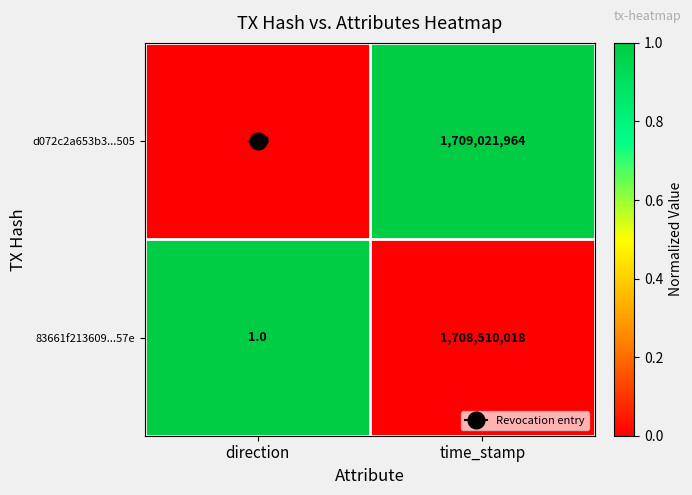

Count the number of categories in the chart.

2